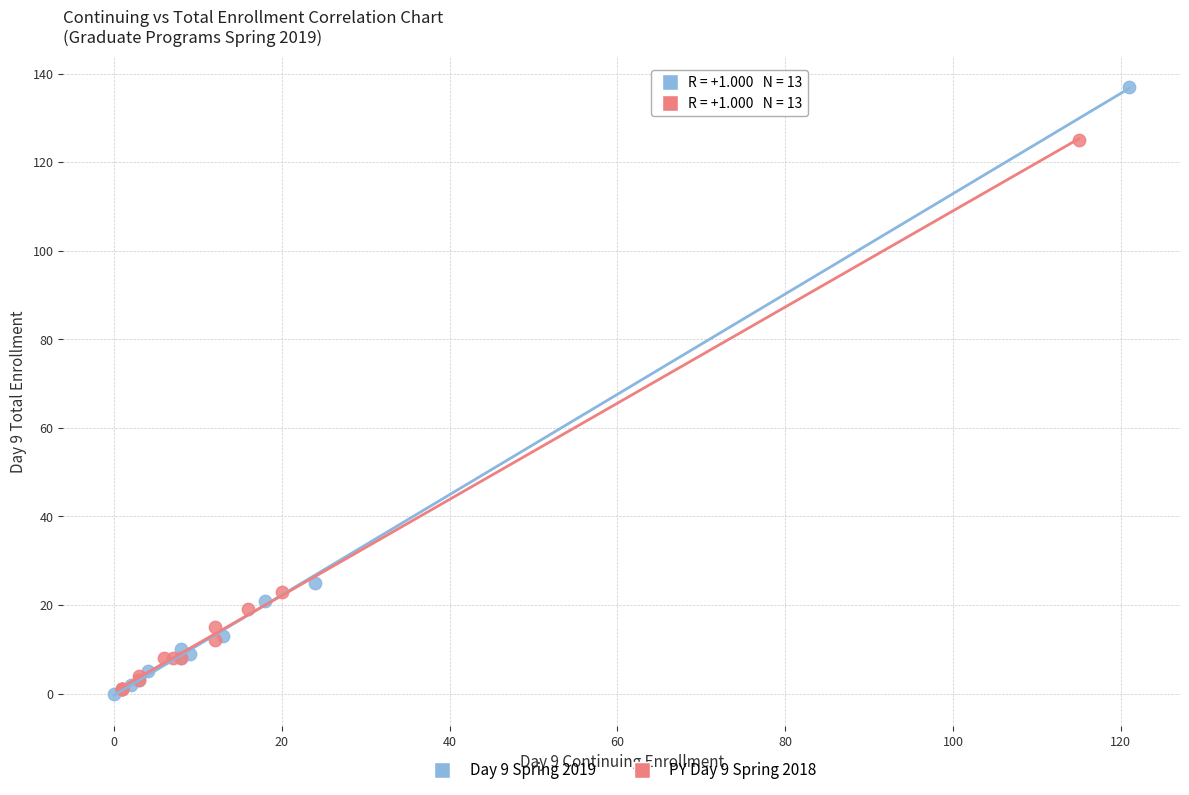

Which series has the largest Y range (max minus min)?

Day 9 Spring 2019